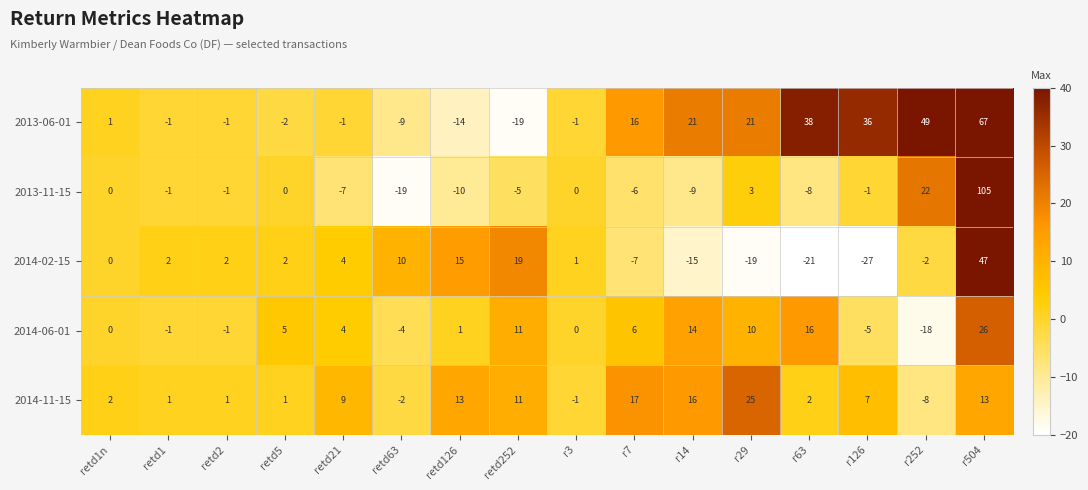

Which series changed the most between retd5 and retd21?

2014-11-15